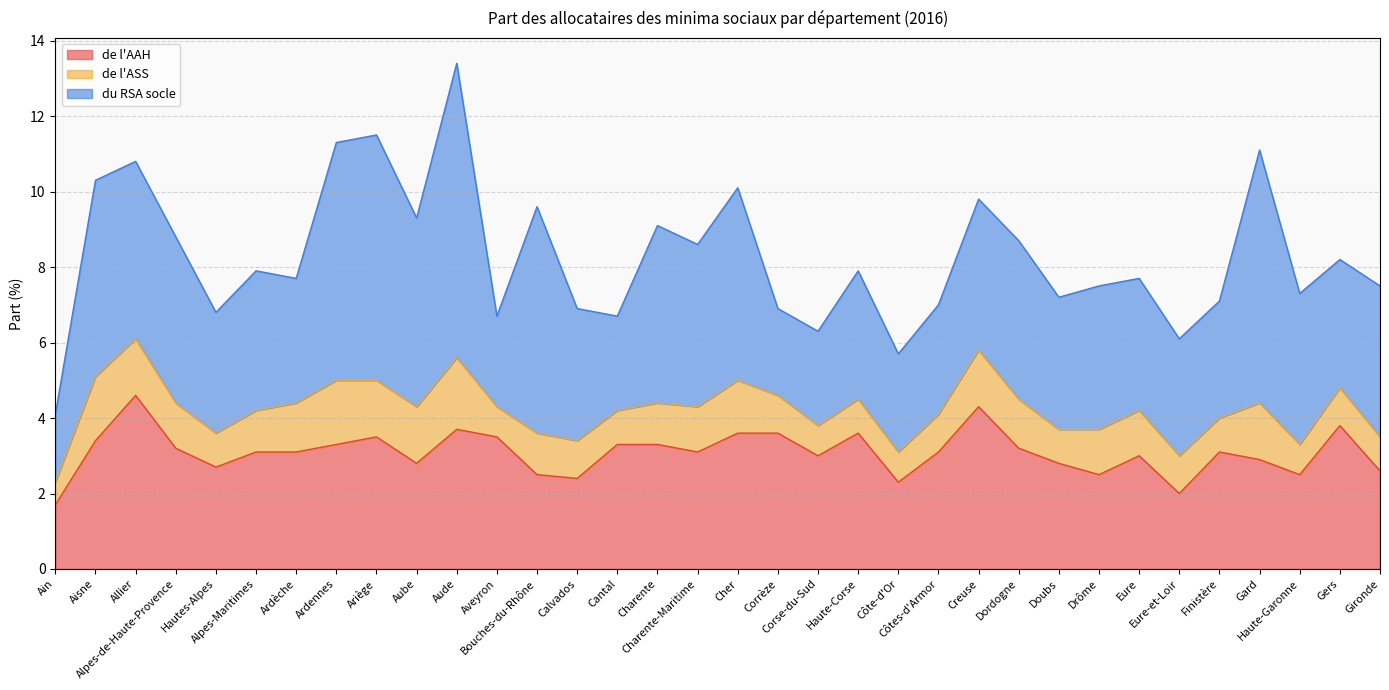

True or false: de l'ASS and de l'AAH intersect in this chart.

False